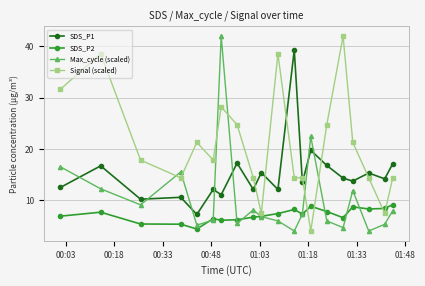

Which series has the largest total across all categories?

Signal (scaled)